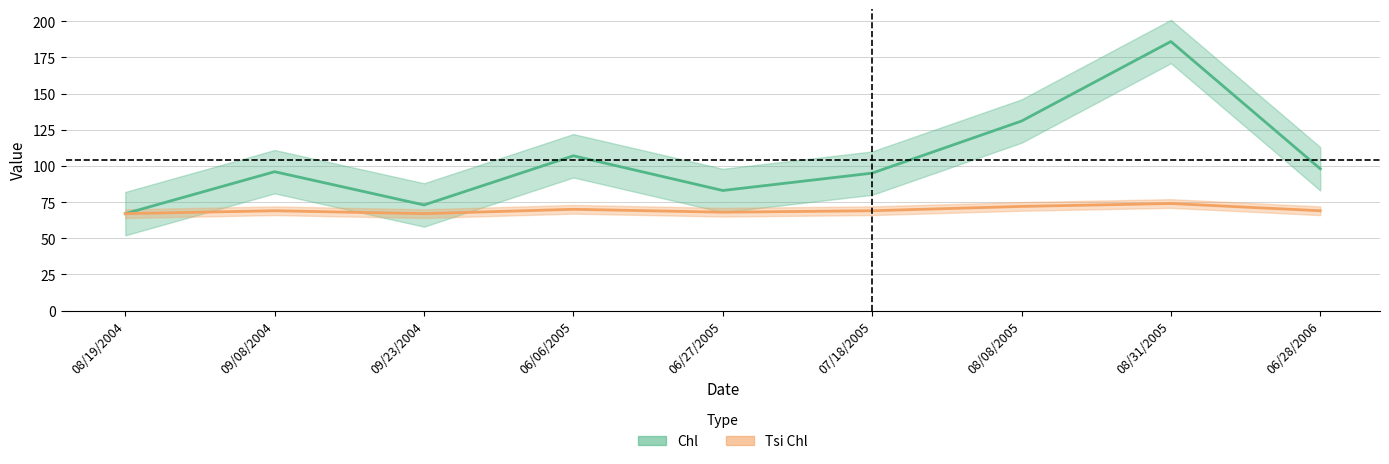

Reading left to right, list all the values displayed in this chart.

Chl: 67	96	73	107	83	95	131	186	98
Tsi Chl: 67	69	67	70	68	69	72	74	69